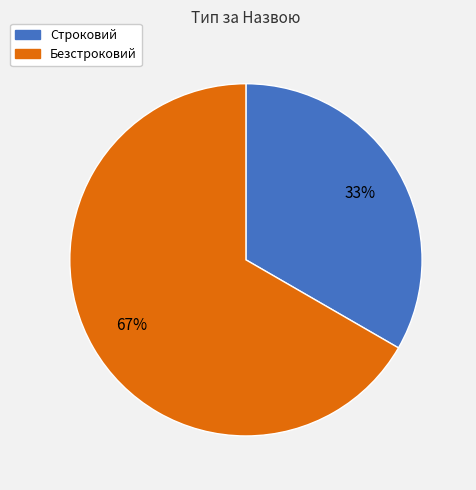

To the nearest percent, what is the average slice percentage?

50%